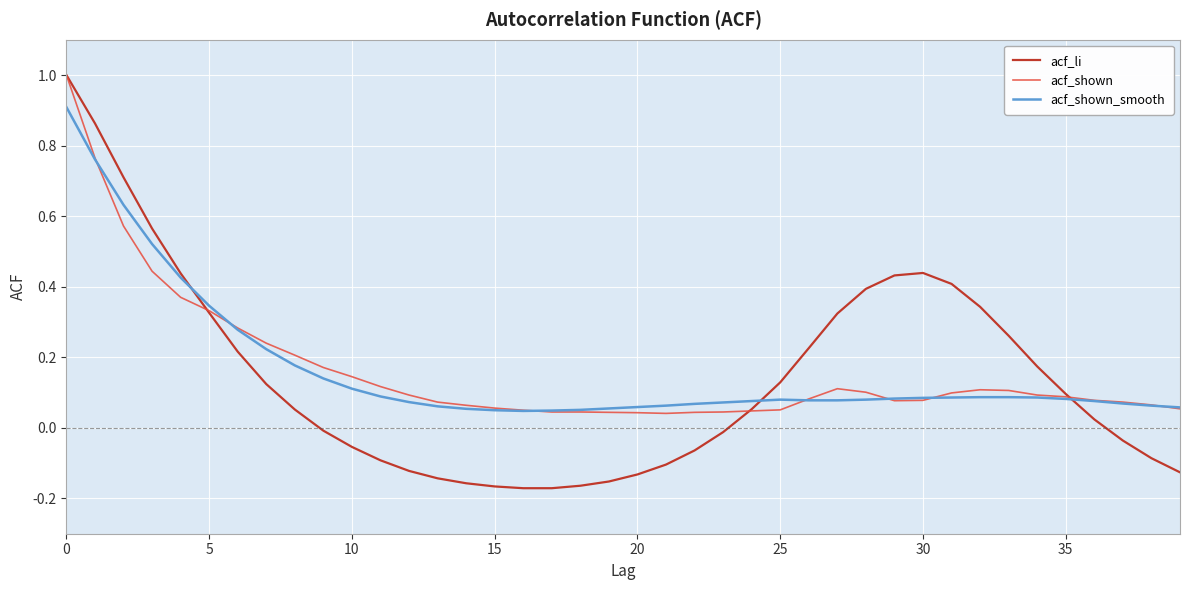

Which series has the widest spread of values?

acf_li